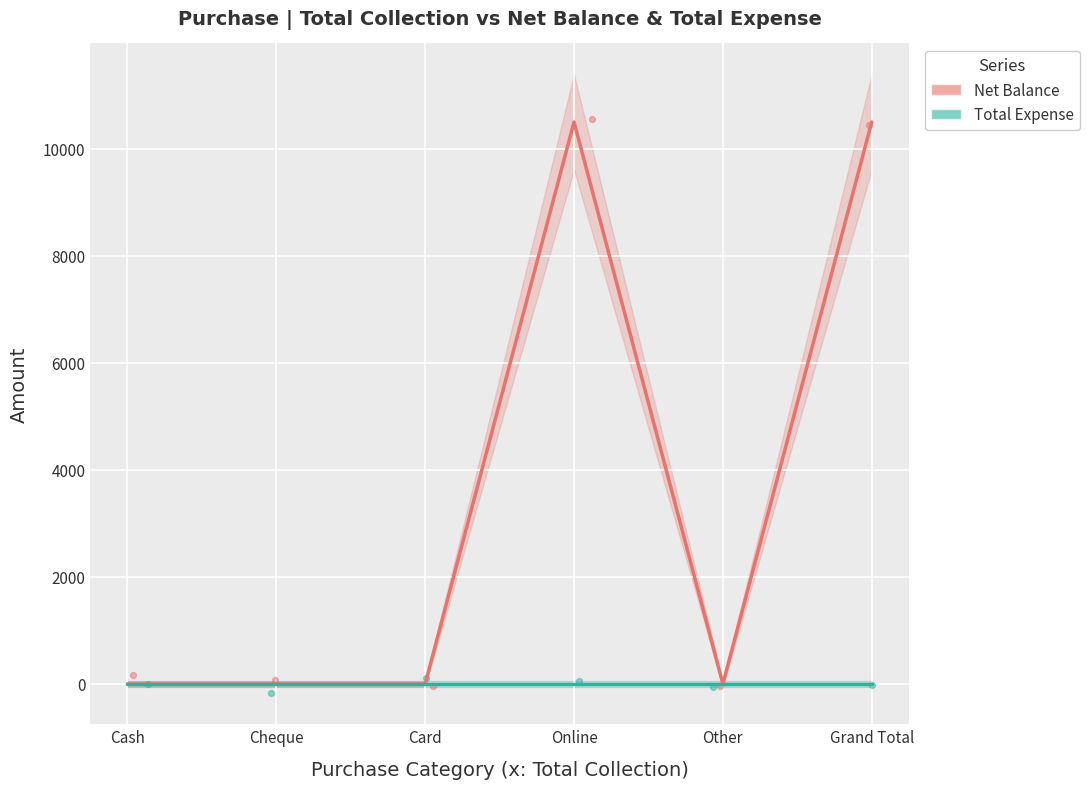

At which category is the sum across all series the highest?

Online